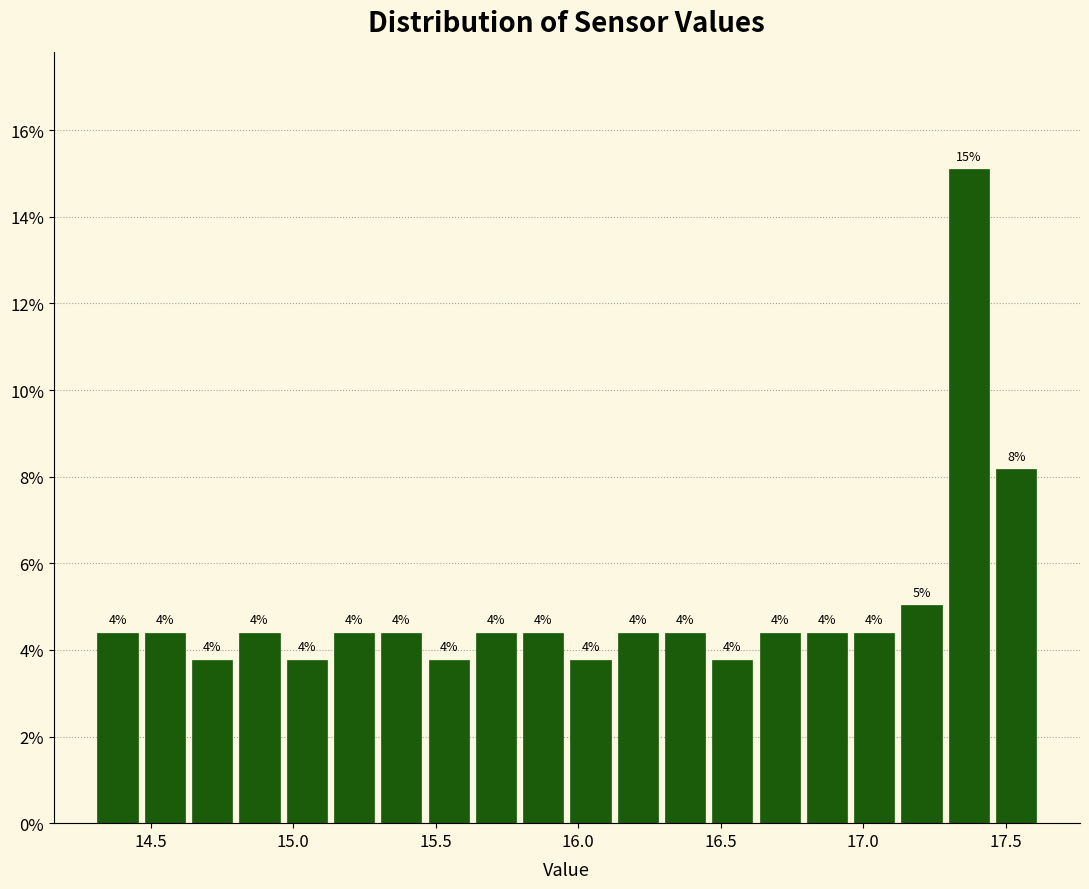

Around what value on the x-axis is the tallest bar? Give the approximate position of its centre, as read against the axis.

17.35